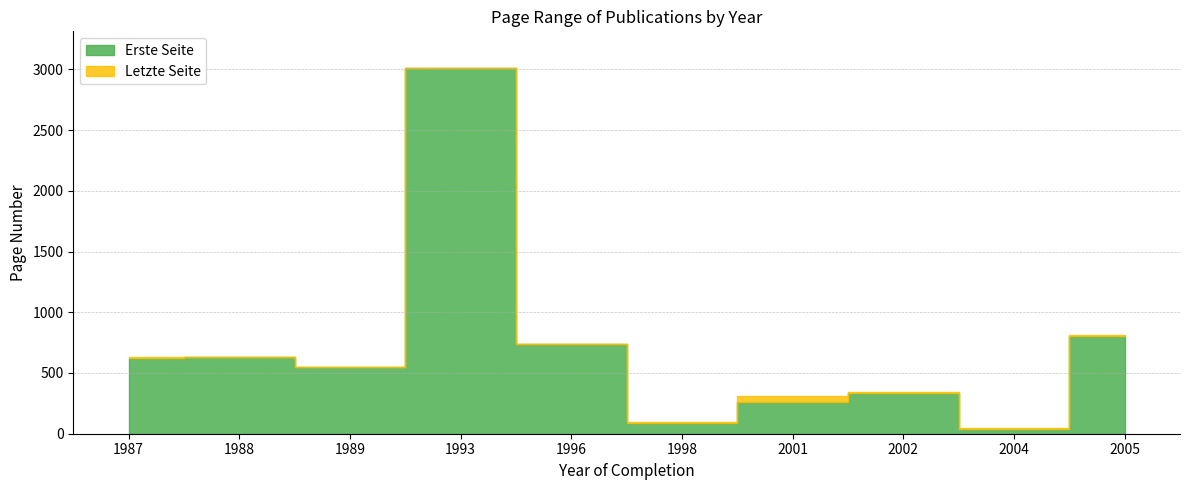

What is the sum of the Erste Seite values at 1989 and 1988?

1182